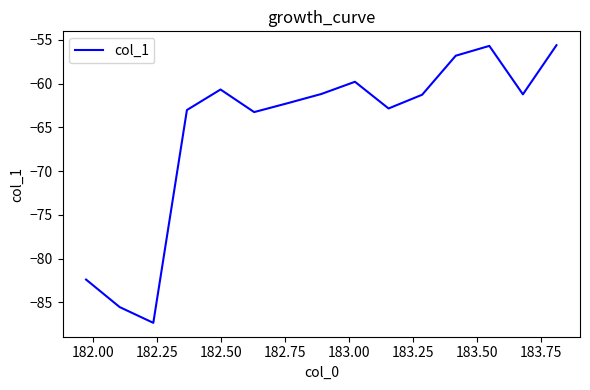

What is the difference between the maximum and minimum values?

31.7